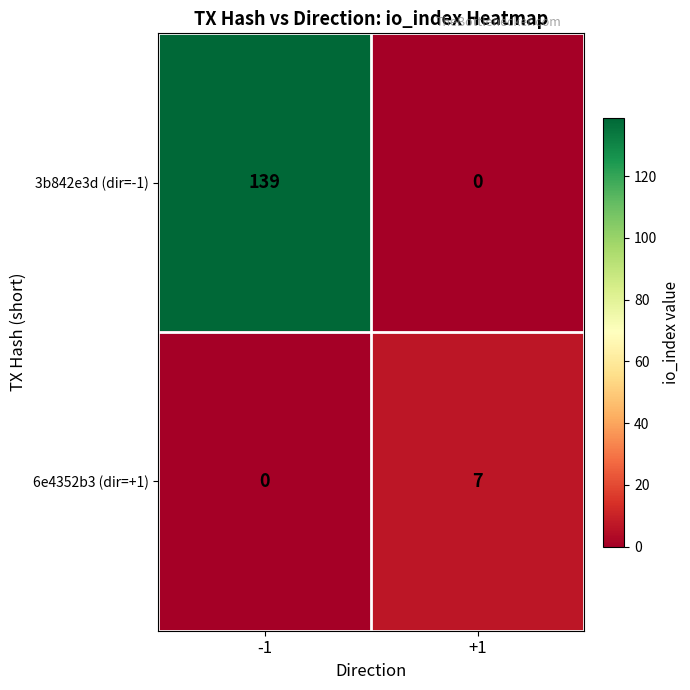

Which series changed the most between -1 and +1?

3b842e3d (dir=-1)